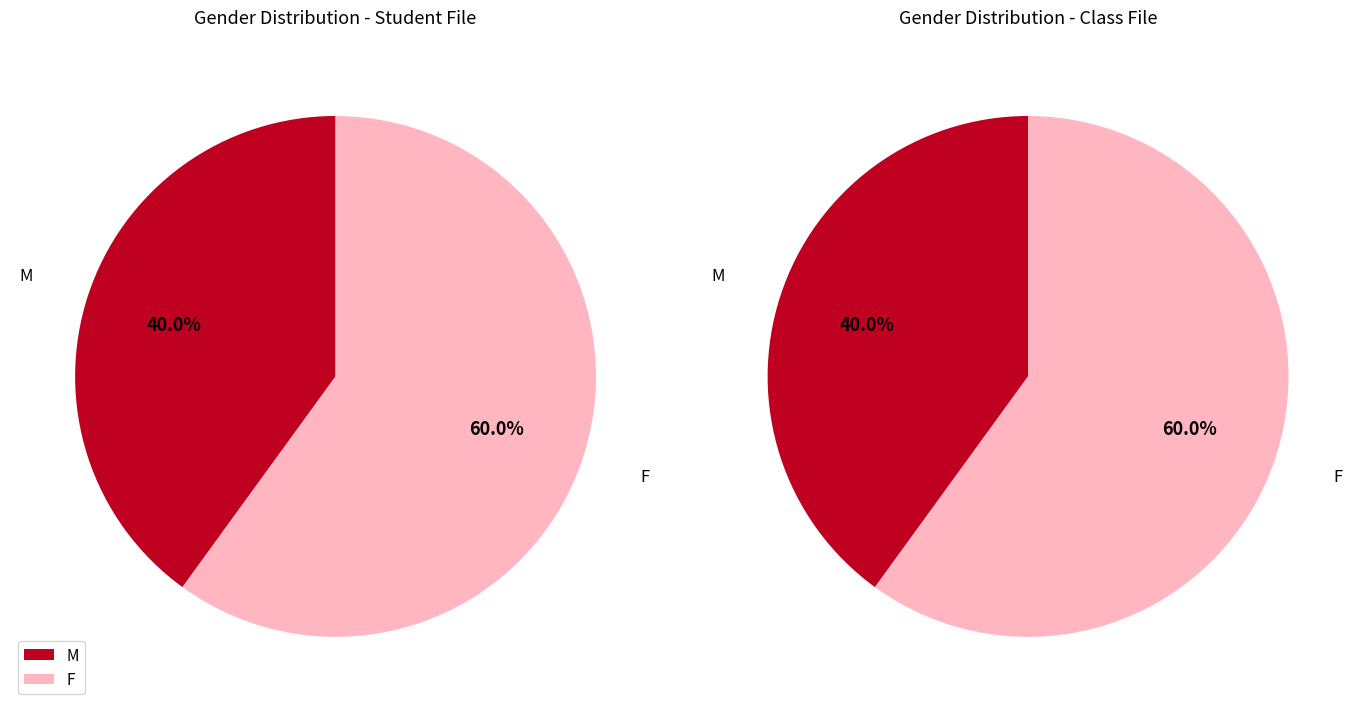

Count the number of slices in the pie.

2